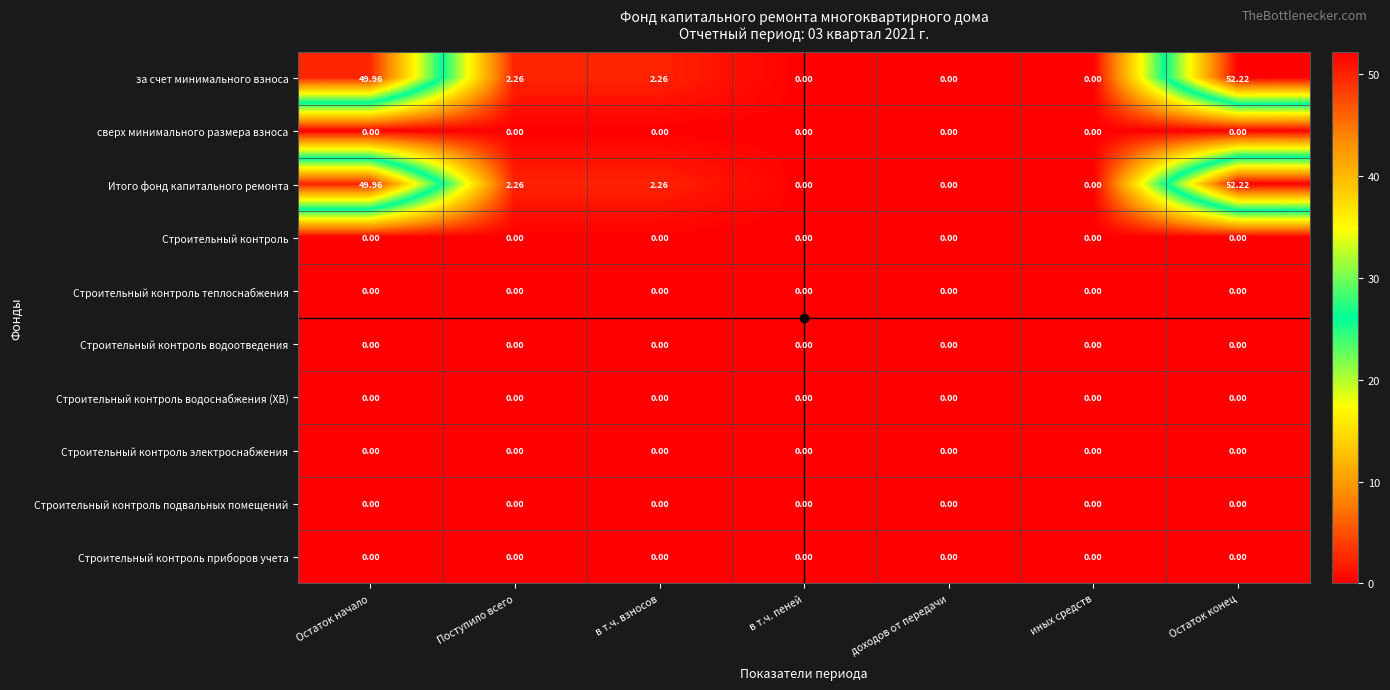

At which category is the sum across all series the highest?

Остаток конец